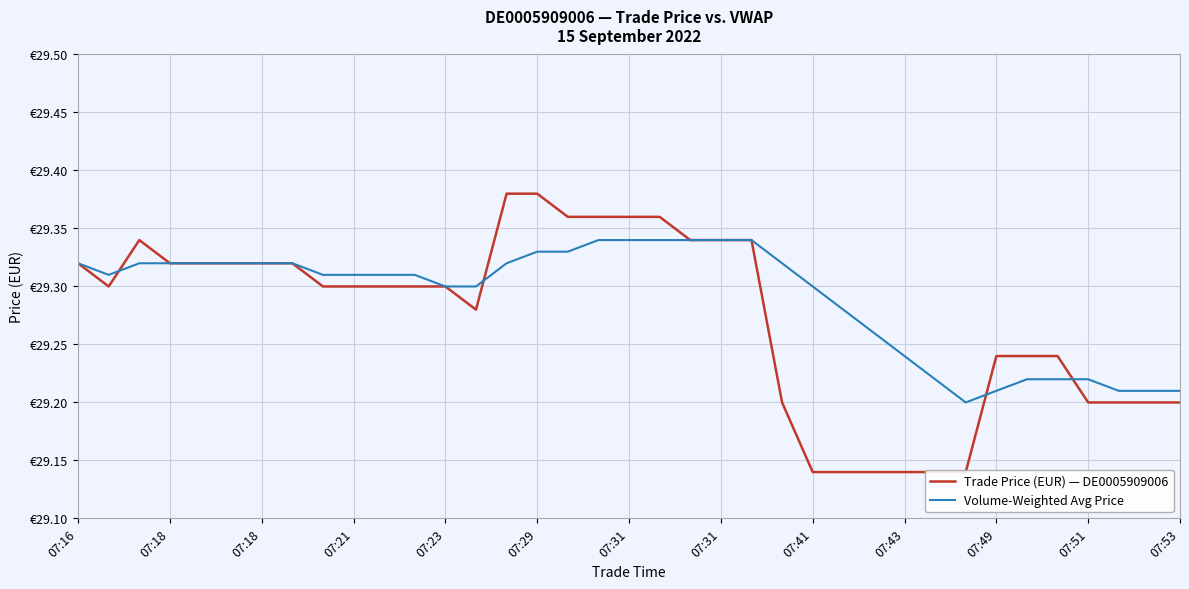

Rank the series by their average value, from highest to lowest.

Volume-Weighted Avg Price, Trade Price (EUR) — DE0005909006